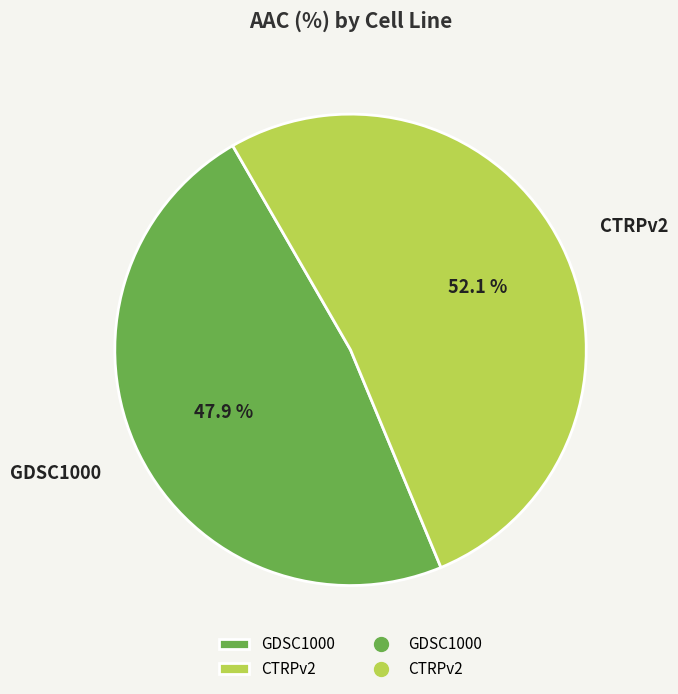

Is the sum of CTRPv2 and GDSC1000 greater than half?

Yes